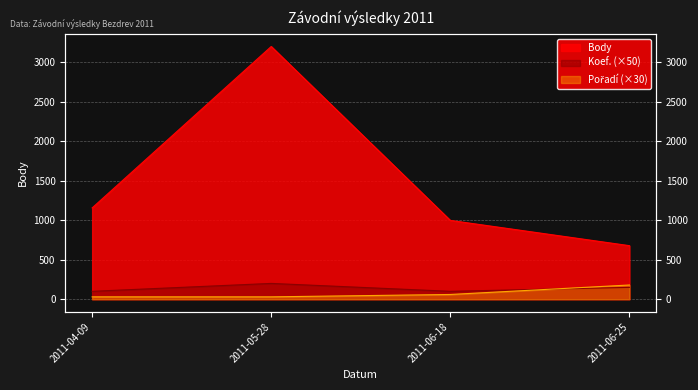

How many Koef. values are between 100 and 200?

4